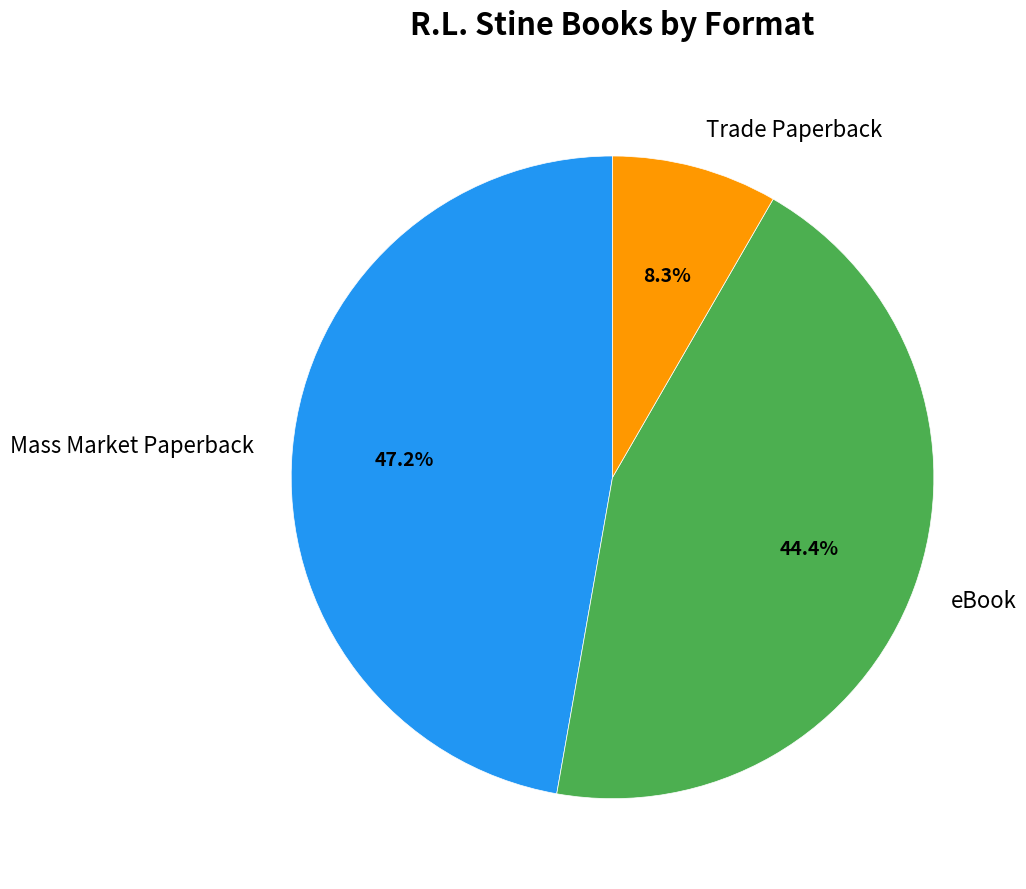

Does eBook represent more than half of the total?

No